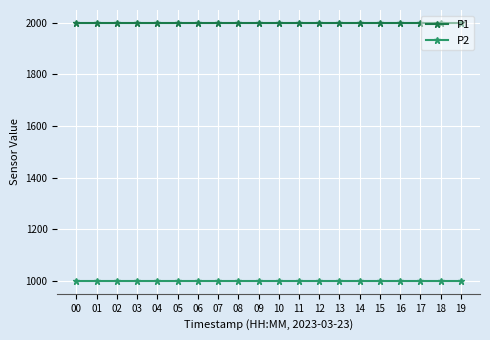

Reading left to right, what are all the values shown in this chart?

P1: 00=1999.9	01=1999.9	02=1999.9	03=1999.9	04=1999.9	05=1999.9	06=1999.9	07=1999.9	08=1999.9	09=1999.9	10=1999.9	11=1999.9	12=1999.9	13=1999.9	14=1999.9	15=1999.9	16=1999.9	17=1999.9	18=1999.9	19=1999.9
P2: 00=999.9	01=999.9	02=999.9	03=999.9	04=999.9	05=999.9	06=999.9	07=999.9	08=999.9	09=999.9	10=999.9	11=999.9	12=999.9	13=999.9	14=999.9	15=999.9	16=999.9	17=999.9	18=999.9	19=999.9